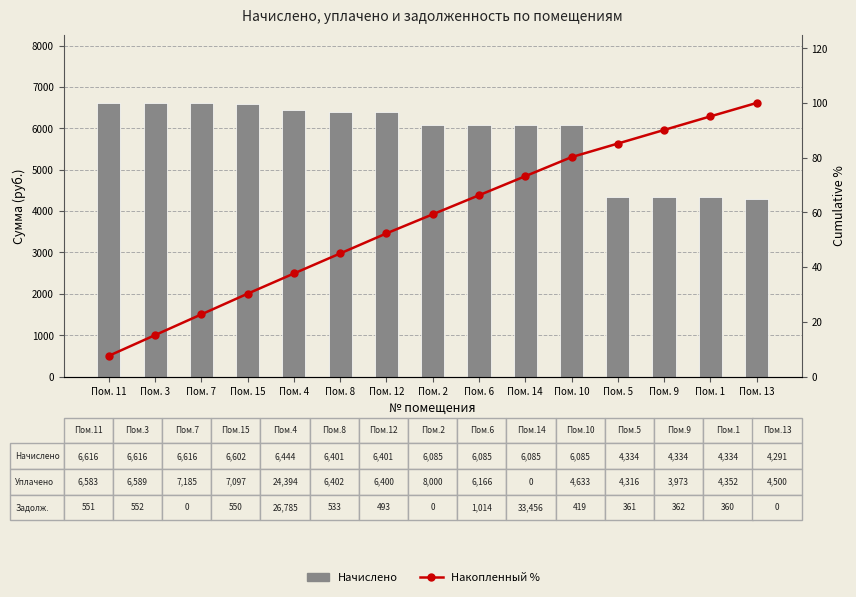

Reading left to right, list all the values displayed in this chart.

Начислено: Пом. 11=6616.3	Пом. 3=6616.3	Пом. 7=6616.3	Пом. 15=6601.9	Пом. 4=6444.0	Пом. 8=6401.0	Пом. 12=6401.0	Пом. 2=6085.2	Пом. 6=6085.2	Пом. 14=6085.2	Пом. 10=6085.2	Пом. 5=4334.3	Пом. 9=4334.3	Пом. 1=4334.3	Пом. 13=4291.2
Накопленный %: Пом. 11=7.6	Пом. 3=15.2	Пом. 7=22.7	Пом. 15=30.3	Пом. 4=37.7	Пом. 8=45.0	Пом. 12=52.3	Пом. 2=59.3	Пом. 6=66.3	Пом. 14=73.2	Пом. 10=80.2	Пом. 5=85.2	Пом. 9=90.1	Пом. 1=95.1	Пом. 13=100.0